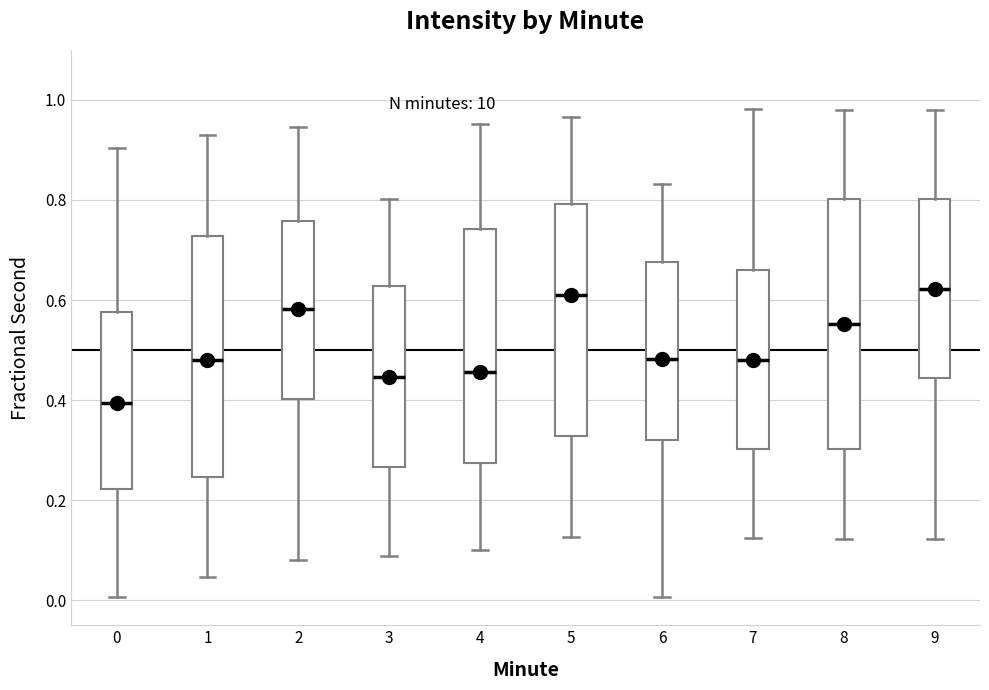

Which box has the lowest median line?

0